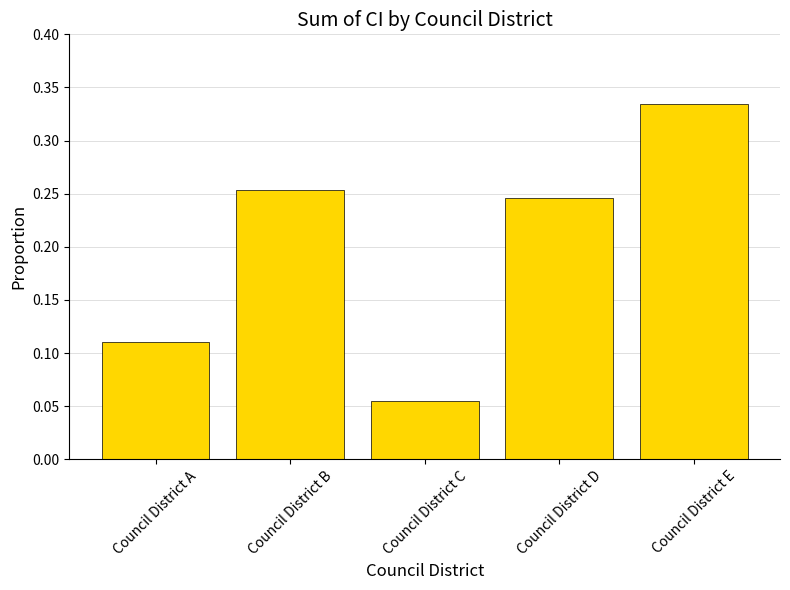

Which category has the highest value across all series?

Council District E